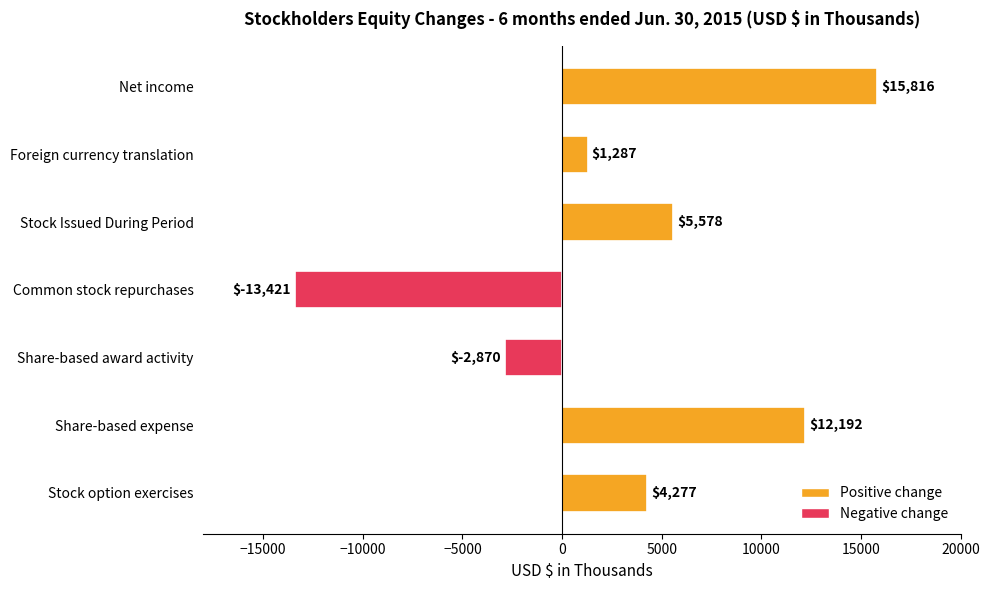

Reading bottom to top, transcribe all the data shown in this chart.

Stock option exercises=4277	Share-based expense=12192	Share-based award activity=-2870	Common stock repurchases=-13421	Stock Issued During Period=5578	Foreign currency translation=1287	Net income=15816